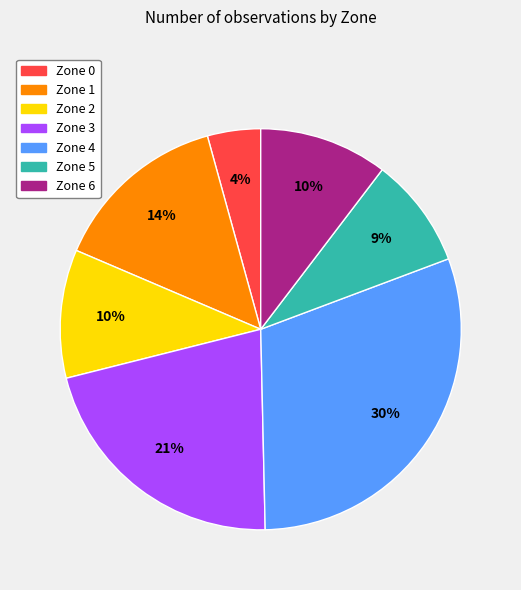

How many segments does this pie chart have?

7